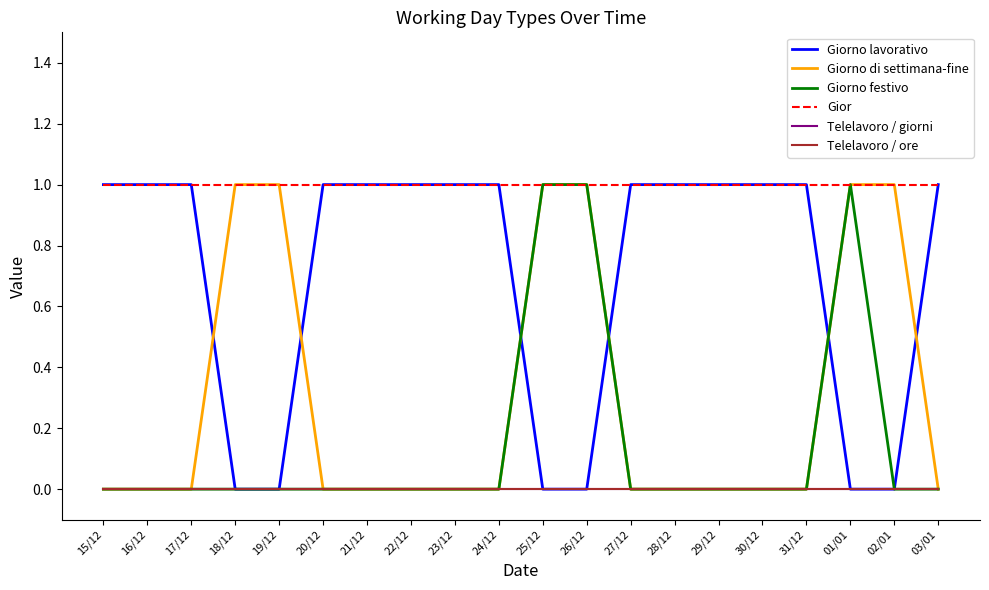

Reading right to left, transcribe all the data shown in this chart.

Giorno lavorativo: 03/01=1	02/01=0	01/01=0	31/12=1	30/12=1	29/12=1	28/12=1	27/12=1	26/12=0	25/12=0	24/12=1	23/12=1	22/12=1	21/12=1	20/12=1	19/12=0	18/12=0	17/12=1	16/12=1	15/12=1
Giorno di settimana-fine: 03/01=0	02/01=1	01/01=1	31/12=0	30/12=0	29/12=0	28/12=0	27/12=0	26/12=1	25/12=1	24/12=0	23/12=0	22/12=0	21/12=0	20/12=0	19/12=1	18/12=1	17/12=0	16/12=0	15/12=0
Giorno festivo: 03/01=0	02/01=0	01/01=1	31/12=0	30/12=0	29/12=0	28/12=0	27/12=0	26/12=1	25/12=1	24/12=0	23/12=0	22/12=0	21/12=0	20/12=0	19/12=0	18/12=0	17/12=0	16/12=0	15/12=0
Gior: 03/01=1	02/01=1	01/01=1	31/12=1	30/12=1	29/12=1	28/12=1	27/12=1	26/12=1	25/12=1	24/12=1	23/12=1	22/12=1	21/12=1	20/12=1	19/12=1	18/12=1	17/12=1	16/12=1	15/12=1
Telelavoro / giorni: 03/01=0	02/01=0	01/01=0	31/12=0	30/12=0	29/12=0	28/12=0	27/12=0	26/12=0	25/12=0	24/12=0	23/12=0	22/12=0	21/12=0	20/12=0	19/12=0	18/12=0	17/12=0	16/12=0	15/12=0
Telelavoro / ore: 03/01=0	02/01=0	01/01=0	31/12=0	30/12=0	29/12=0	28/12=0	27/12=0	26/12=0	25/12=0	24/12=0	23/12=0	22/12=0	21/12=0	20/12=0	19/12=0	18/12=0	17/12=0	16/12=0	15/12=0